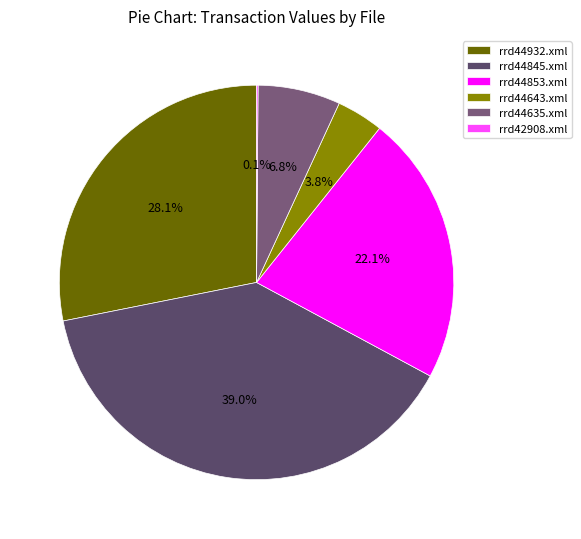

Does rrd44635.xml account for over 50% of the chart?

No